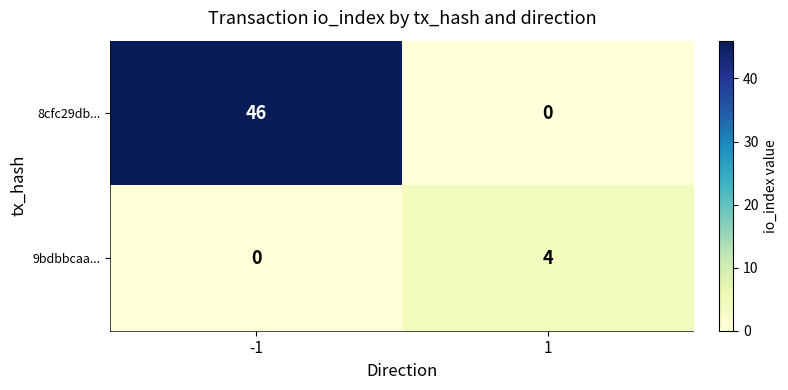

Reading right to left, transcribe all the data shown in this chart.

8cfc29db...: 0	46
9bdbbcaa...: 4	0